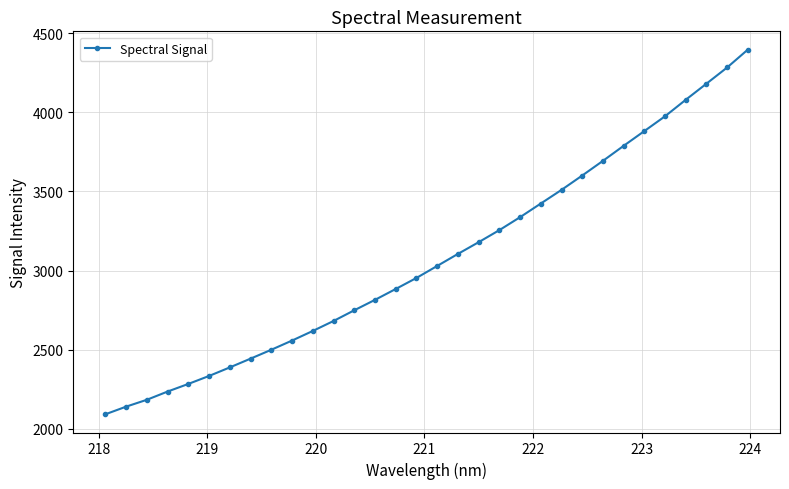

What is the value of the 7th point from the left?

2388.5